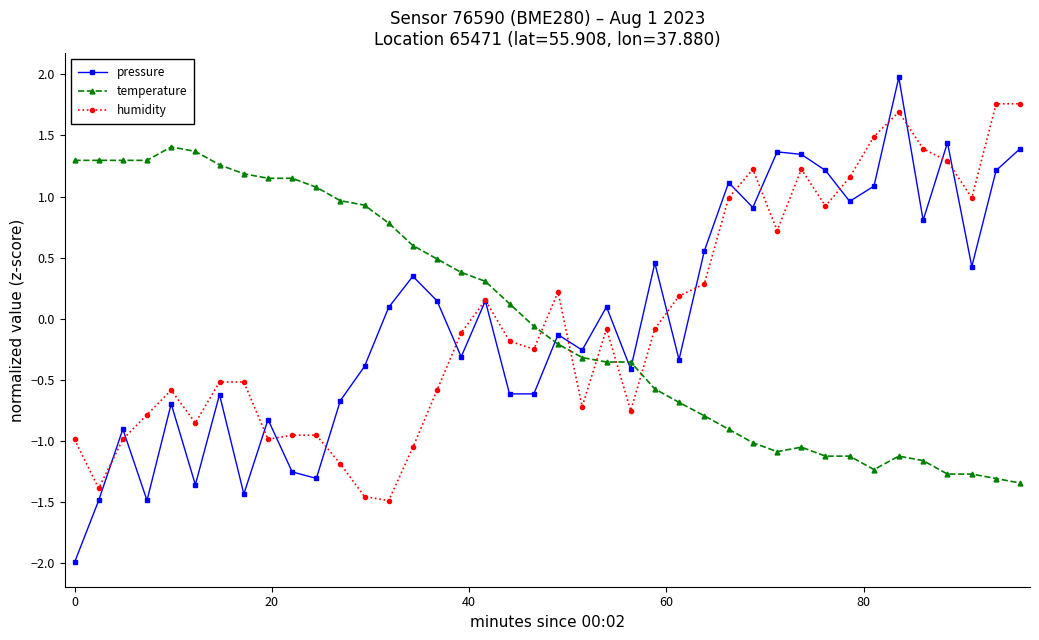

True or false: pressure has more than 1 interior local peaks.

True